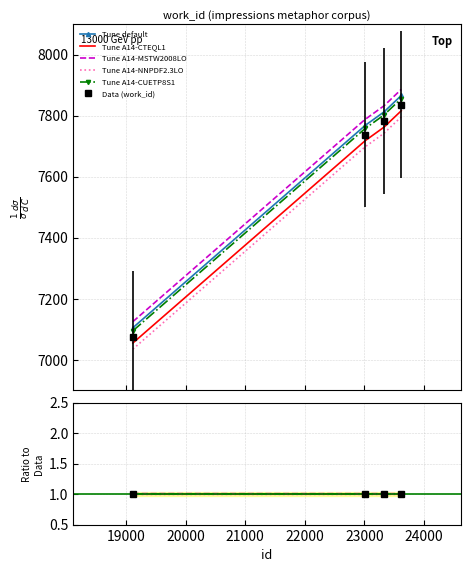

What are all the series names shown in the legend?

Tune default, Tune A14-CTEQL1, Tune A14-MSTW2008LO, Tune A14-NNPDF2.3LO, Tune A14-CUETP8S1